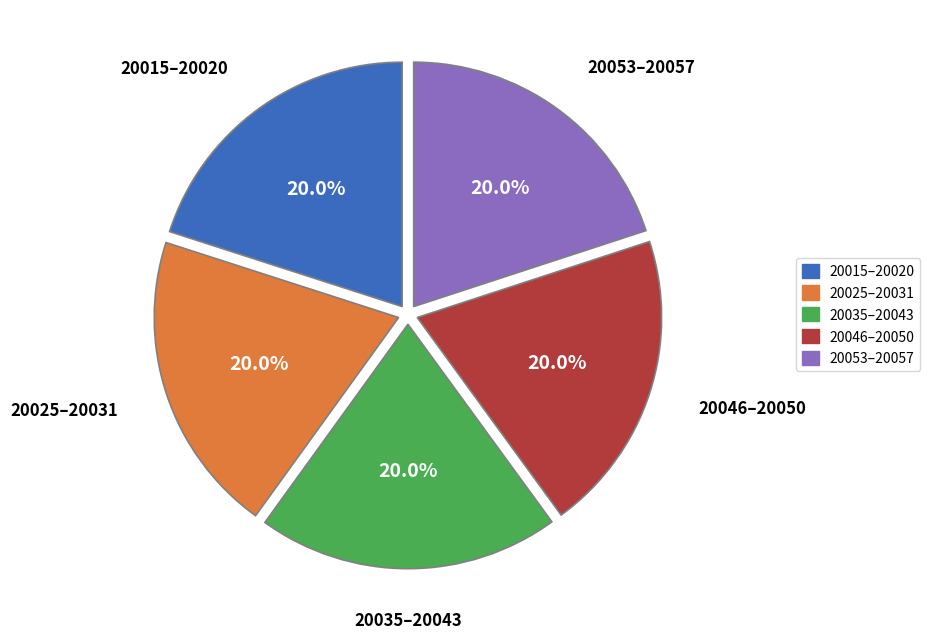

What portion of the pie excludes 20046–20050?

80.0%